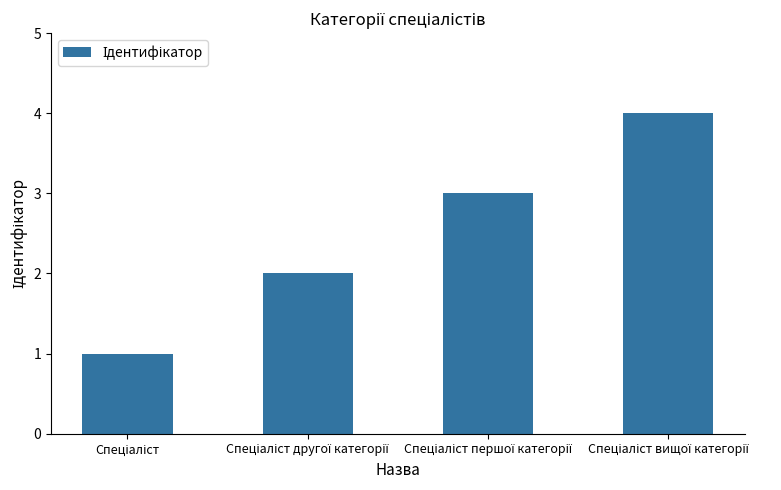

What is the sum of all values?

10